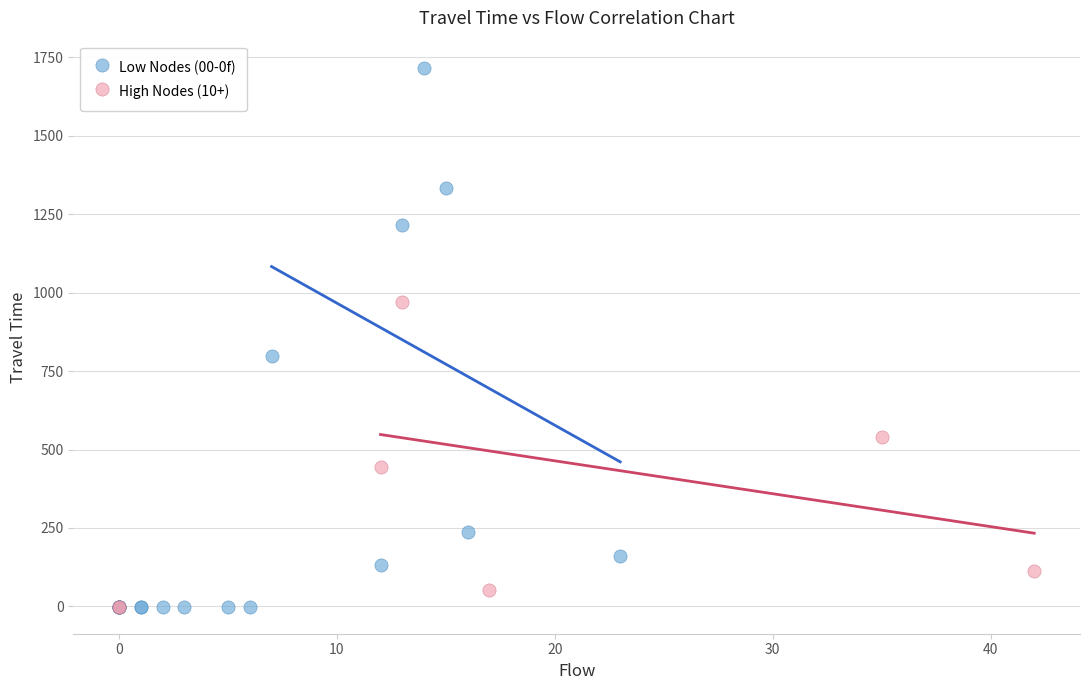

Which series has the largest Y range (max minus min)?

Low Nodes (00-0f)